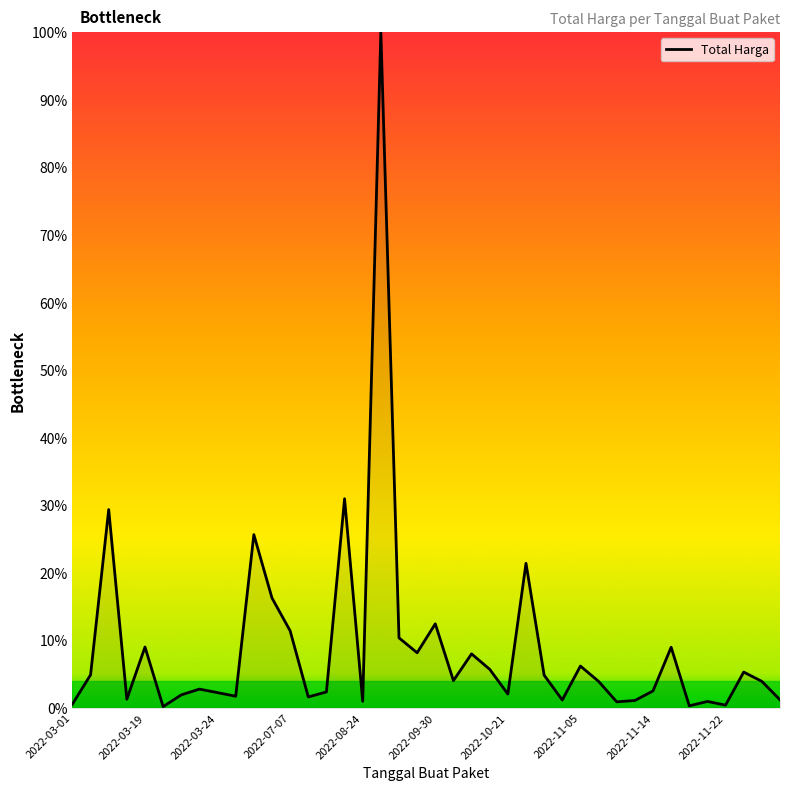

Does the chart have visible grid lines?

No